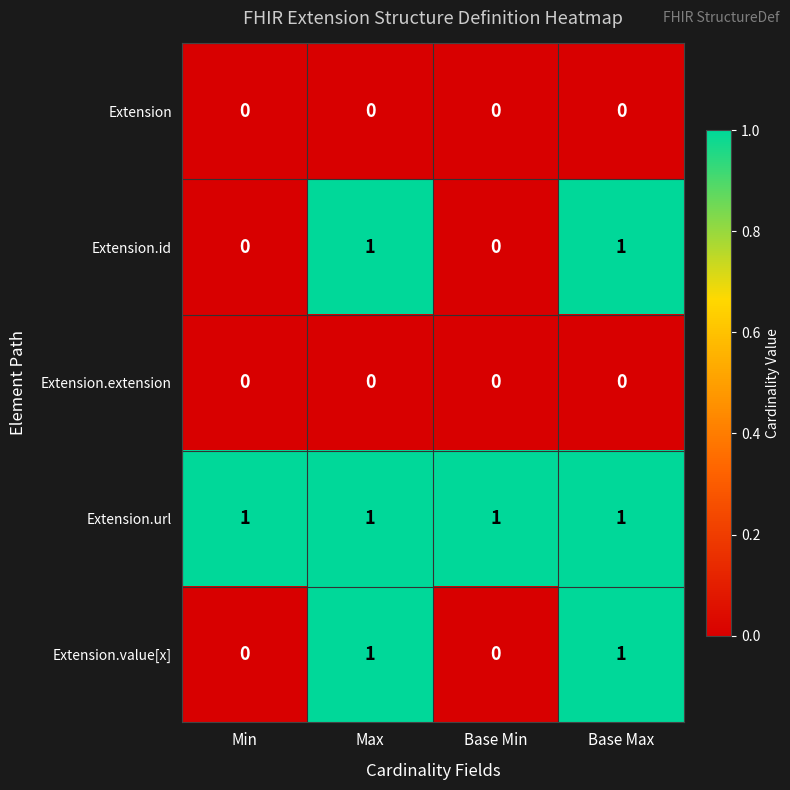

Is it true that Extension.value[x] equals 0 at Min?

True